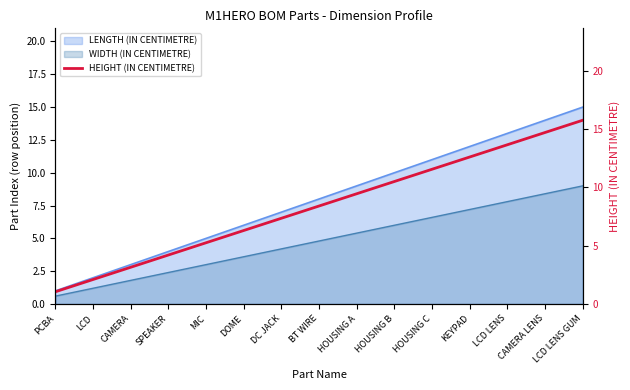

What is the approximate value at CAMERA?

3.1